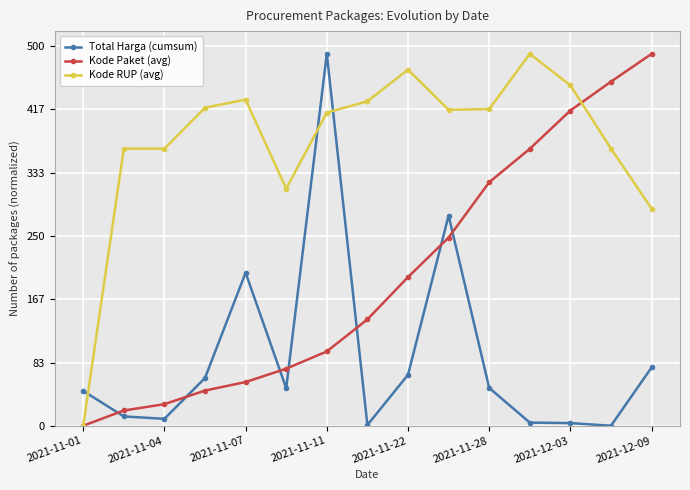

What is the value of the Kode Paket (avg) point at the 12th from the left?

364.9